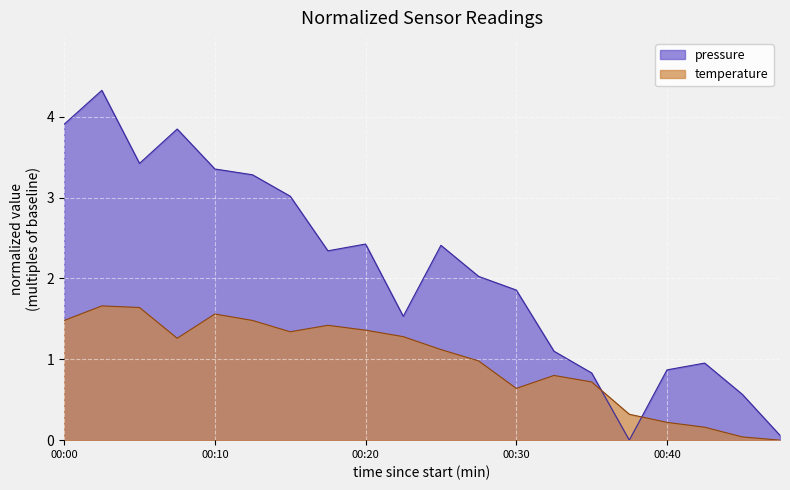

At which category does pressure reach its first local valley?

00:05